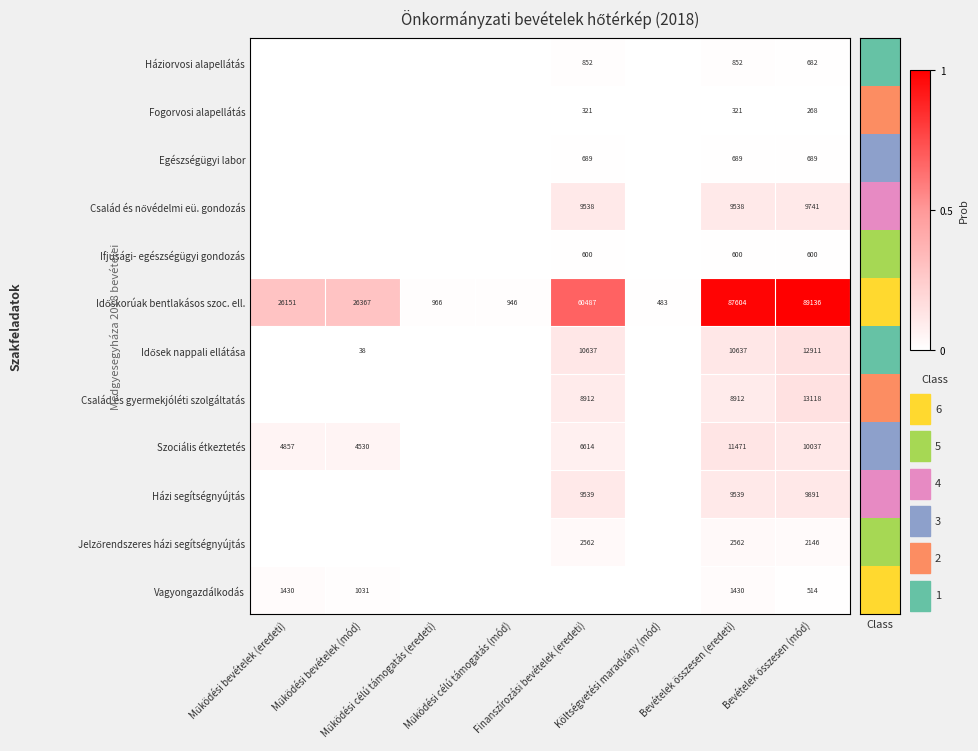

Which series has the largest total across all categories?

Időskorúak bentlakásos szoc. ell.